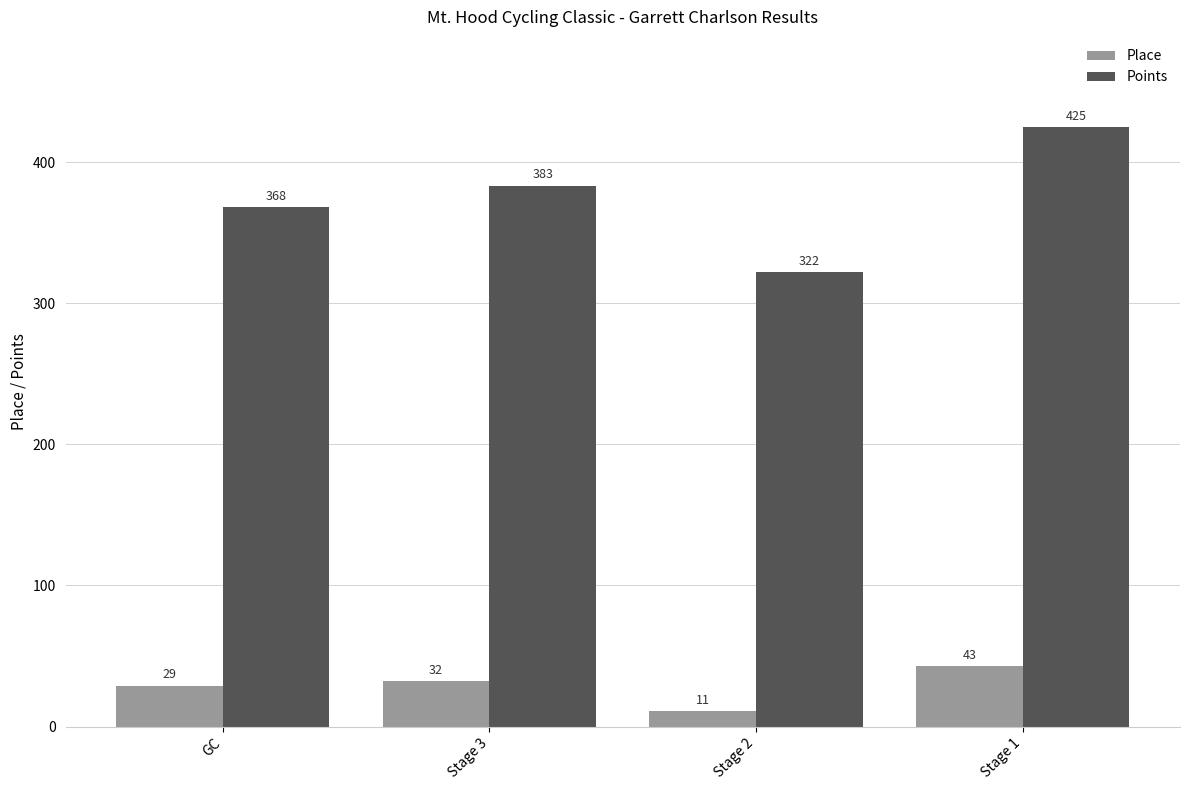

What is the sum of the Points values at Stage 3 and Stage 1?

808.6